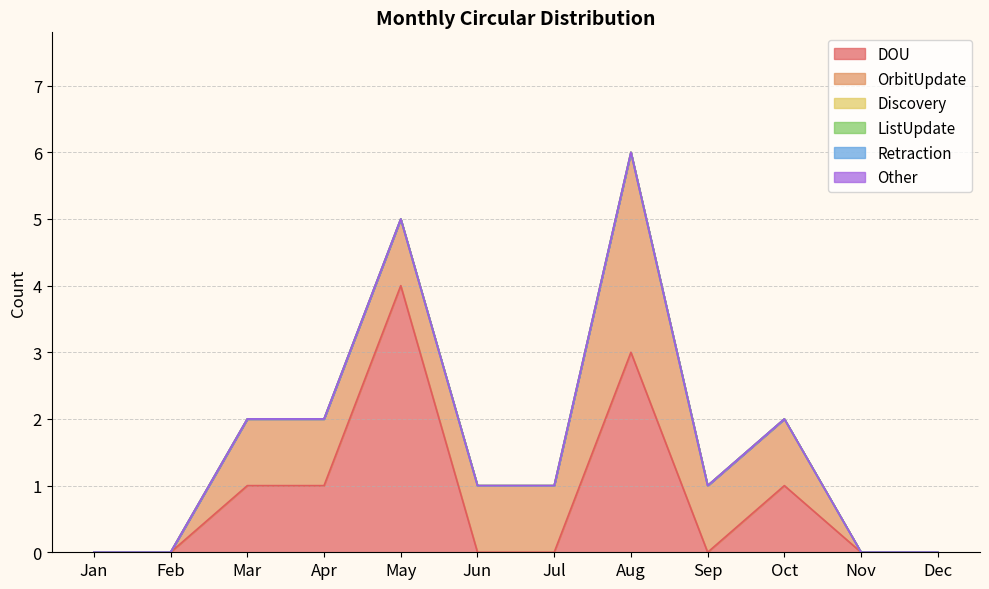

True or false: DOU and Other cross at least once.

False